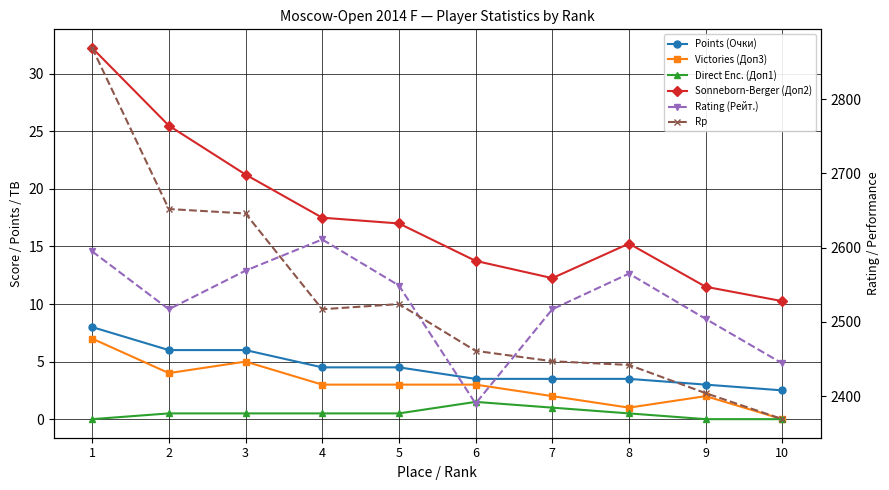

Count the number of categories in the chart.

10